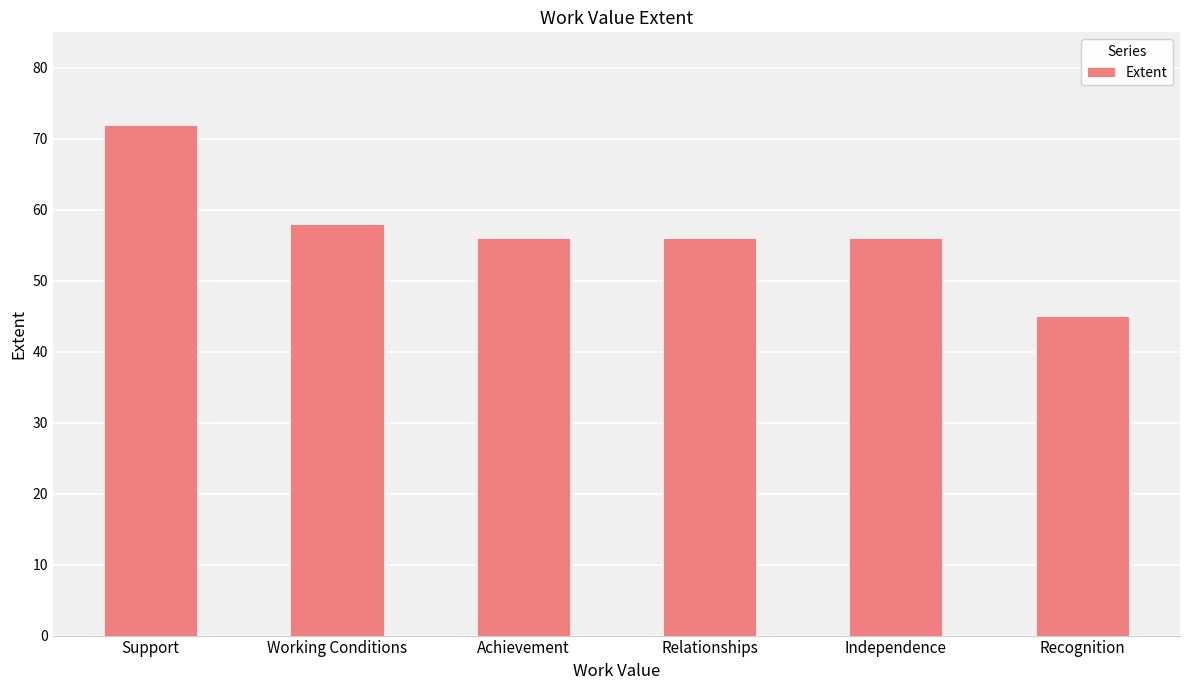

What is the difference between the values at Support and Achievement?

16